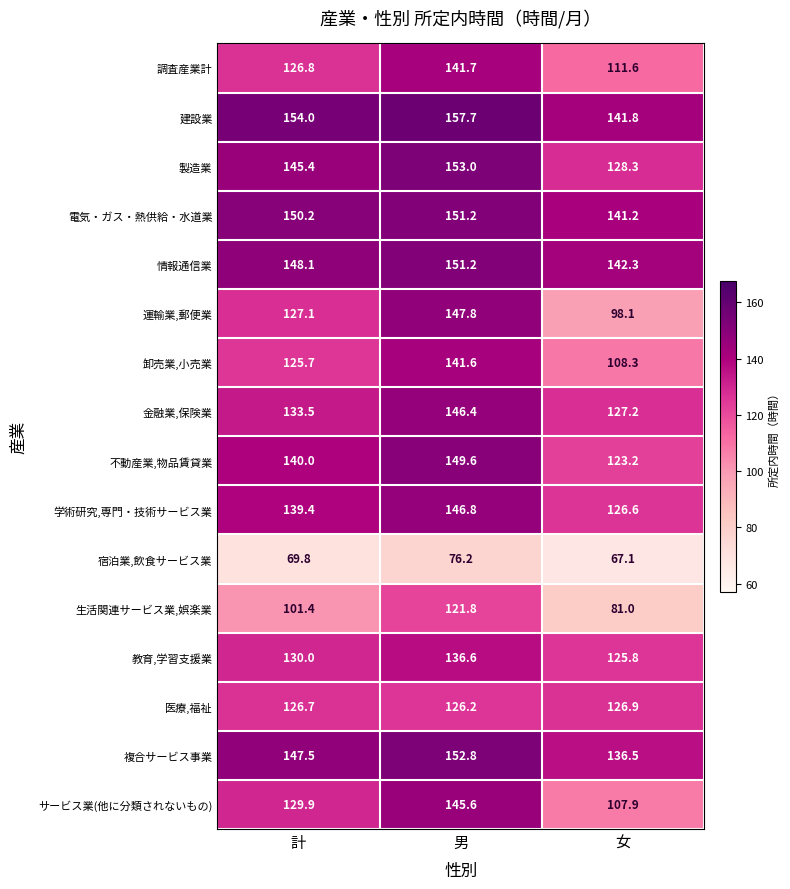

True or false: 教育,学習支援業 has a value of 136.6 at 男.

True